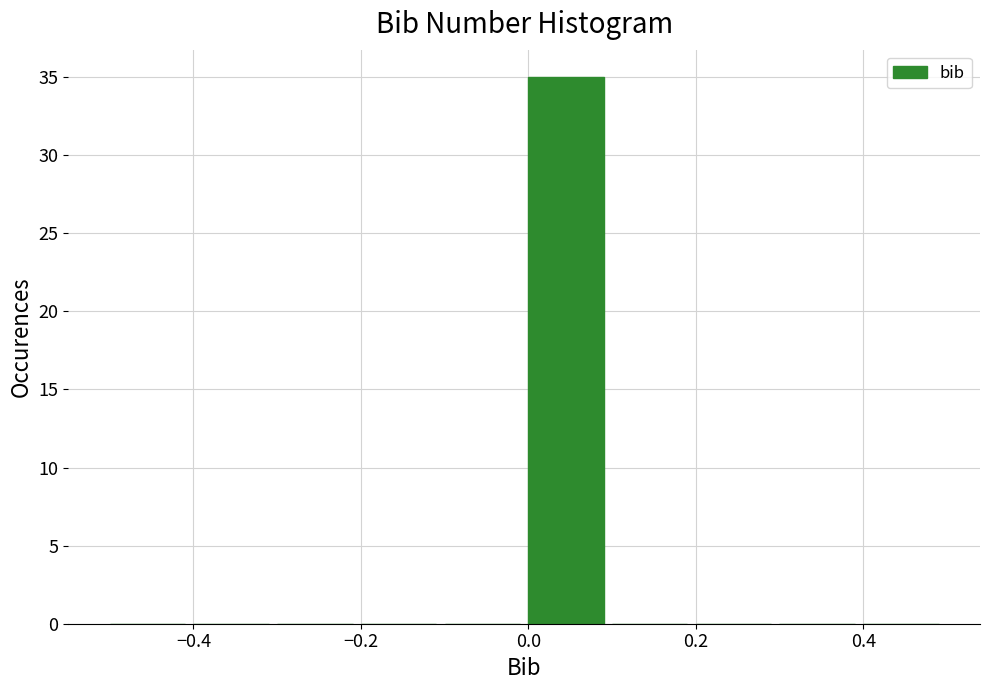

Reading left to right, transcribe this chart: for each bar, give the range it covers on the x-axis and its height. The values are not printed on the chart, so give them approximately, as read against the axis.

-0.5 to -0.4: 0
-0.4 to -0.3: 0
-0.3 to -0.2: 0
-0.2 to -0.1: 0
-0.1 to 0.0: 0
0.0 to 0.1: 35
0.1 to 0.2: 0
0.2 to 0.3: 0
0.3 to 0.4: 0
0.4 to 0.5: 0